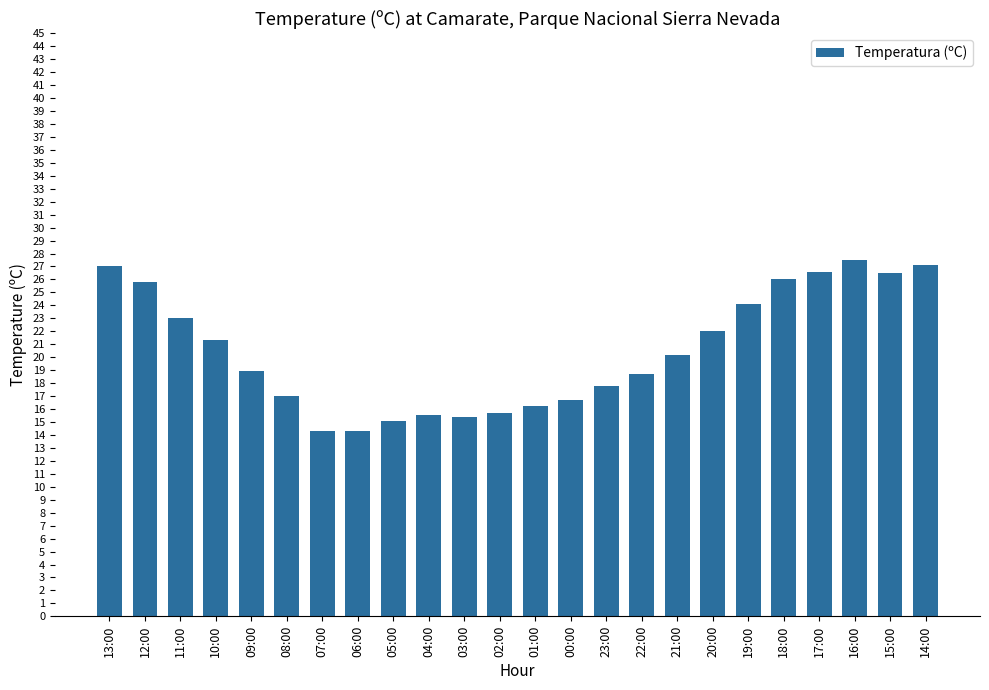

What is the label of the 6th bar from the right?

19:00